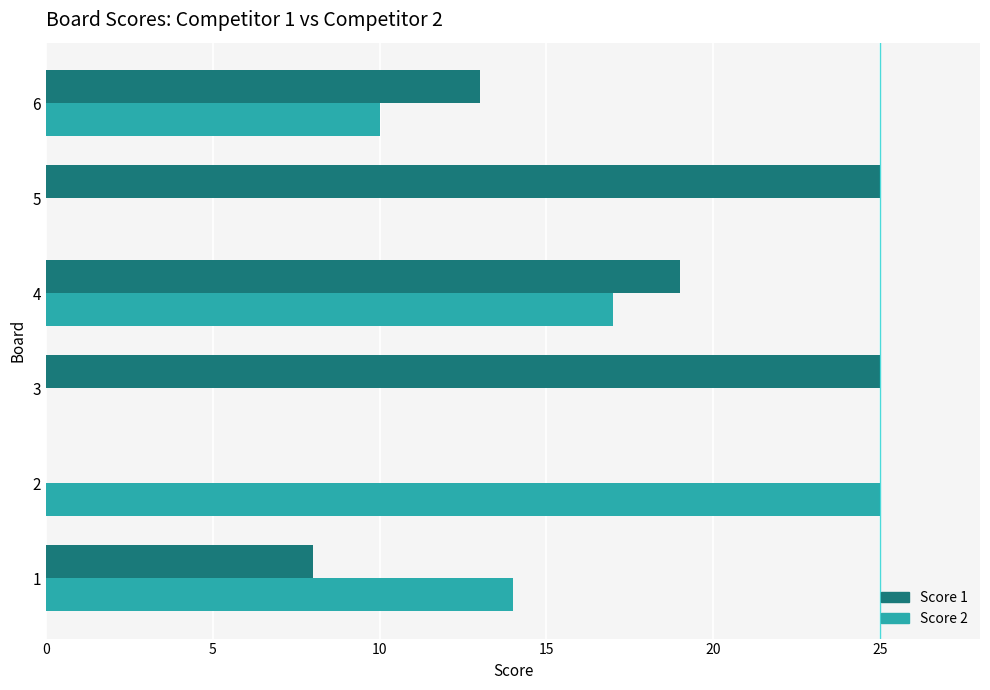

What is the sum of all Score 2 values?

66